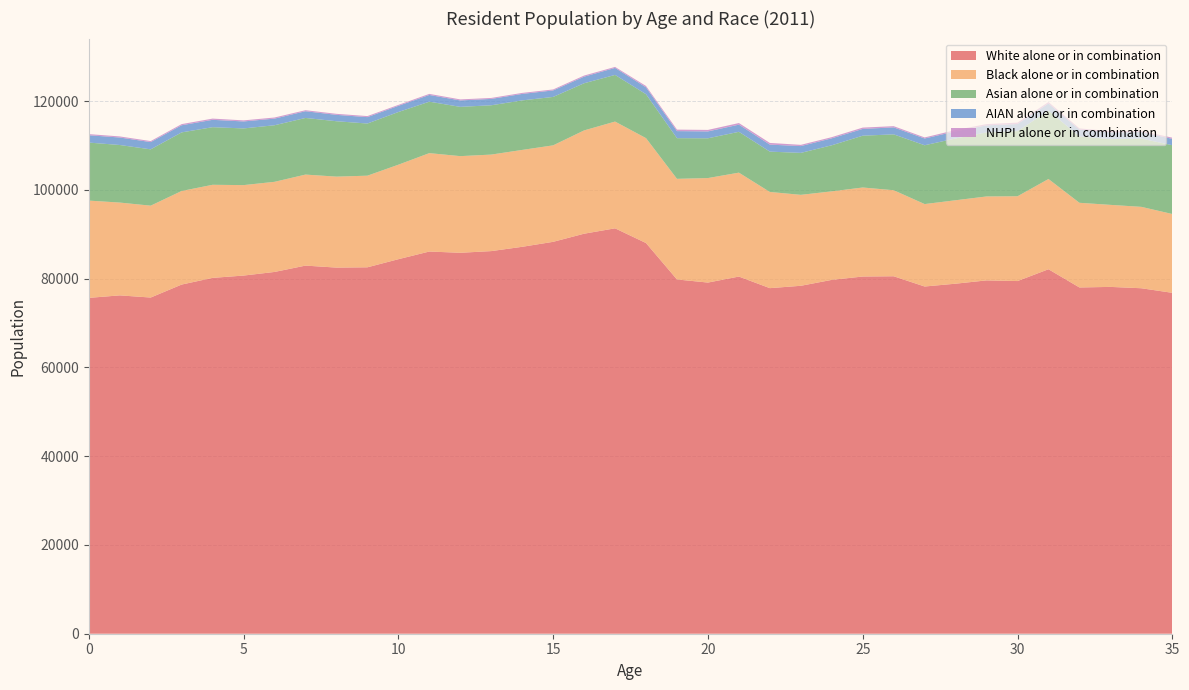

Reading left to right, what are all the values shown in this chart?

White alone or in combination: 75658	76222	75735	78660	80166	80686	81500	82930	82482	82546	84370	86101	85818	86196	87164	88286	90116	91328	88010	79805	79108	80461	77850	78383	79713	80470	80529	78220	78855	79598	79448	82109	78003	78132	77828	76794
Black alone or in combination: 21916	20908	20696	21079	20969	20376	20304	20504	20492	20641	21288	22165	21772	21743	21826	21734	23270	24049	23634	22671	23543	23409	21671	20487	19941	20054	19380	18570	18795	18908	19102	20328	19075	18481	18337	17757
Asian alone or in combination: 13071	12969	12690	13203	12976	12771	12744	12760	12478	11750	11869	11590	11100	11109	11158	10909	10625	10509	9897	9163	8959	9199	9083	9453	10382	11671	12586	13250	13928	14434	14669	15397	14955	14813	15370	15500
AIAN alone or in combination: 1650	1687	1631	1607	1658	1571	1493	1513	1437	1440	1392	1516	1449	1434	1458	1464	1481	1580	1552	1588	1548	1615	1578	1531	1568	1526	1575	1522	1598	1576	1600	1614	1523	1519	1474	1434
NHPI alone or in combination: 256	243	232	256	277	243	251	229	232	235	210	241	231	215	227	220	252	223	300	340	340	362	383	279	264	299	272	239	290	288	321	324	277	282	250	262